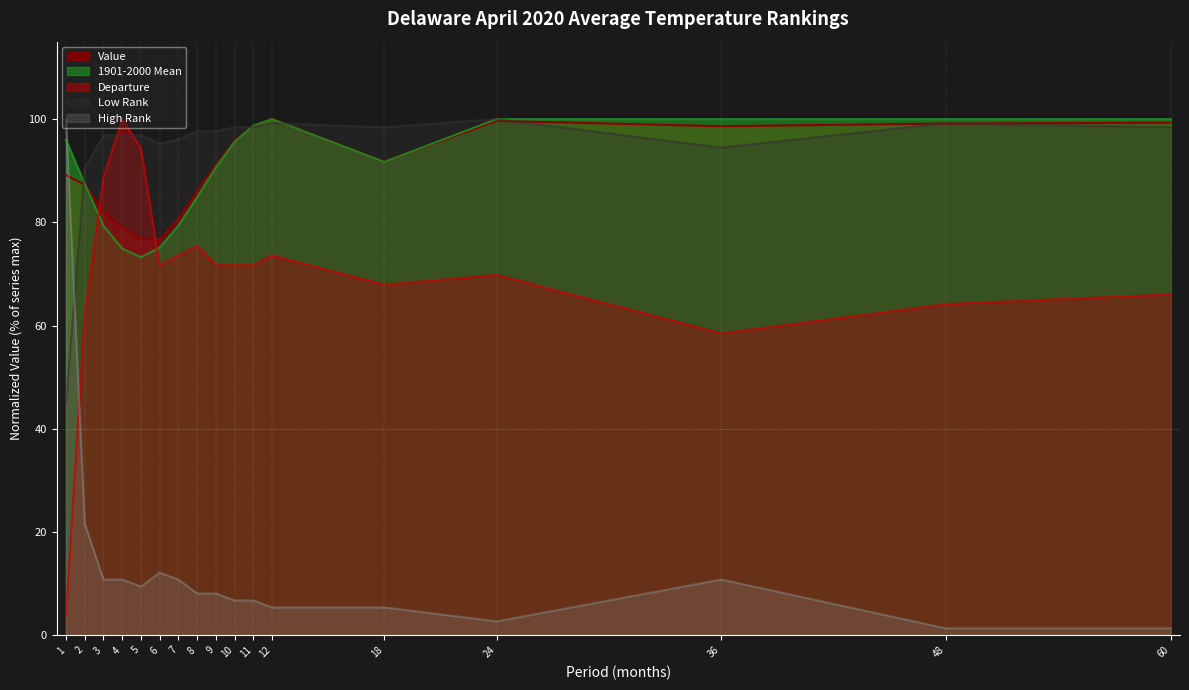

What is the value of the High Rank point at the 9th from the left?

8.1